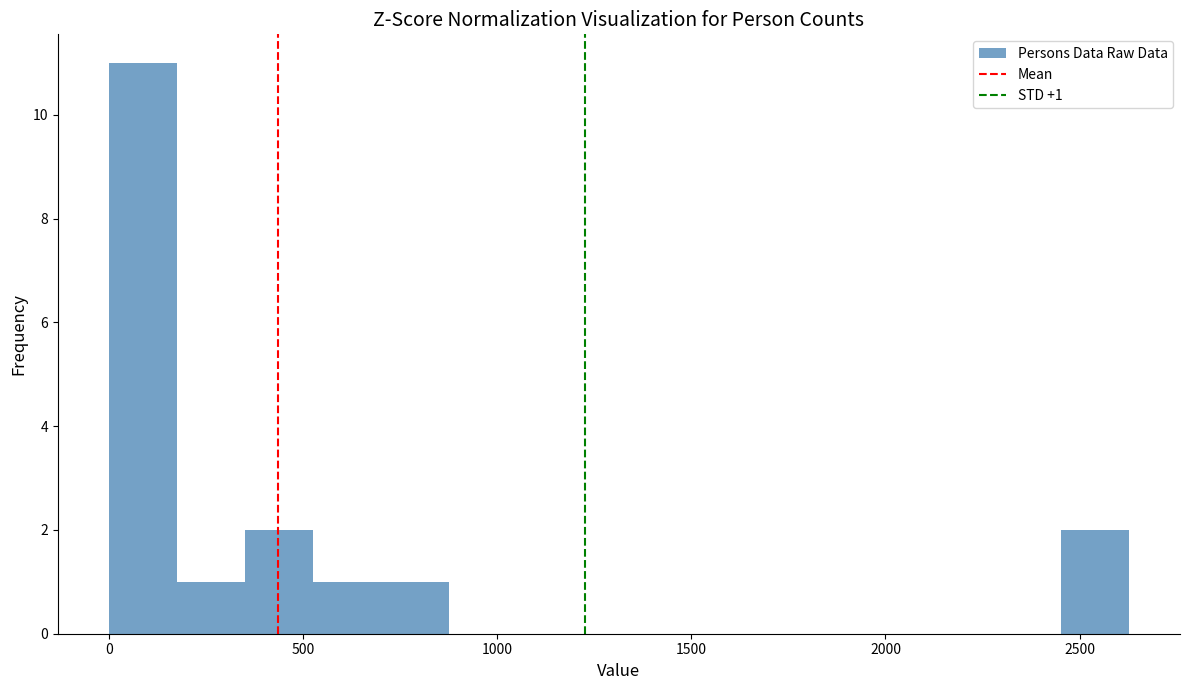

Read against the x-axis, roughly where is the centre of the tallest bar?

100